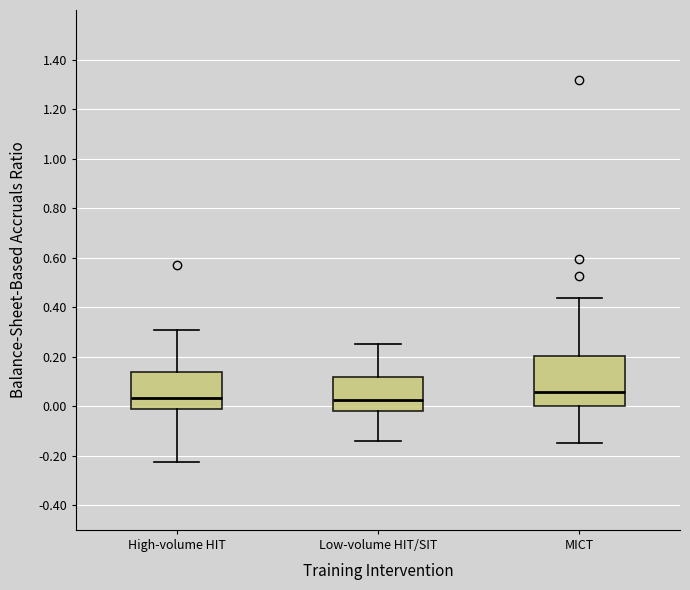

Which box has the highest median line?

MICT